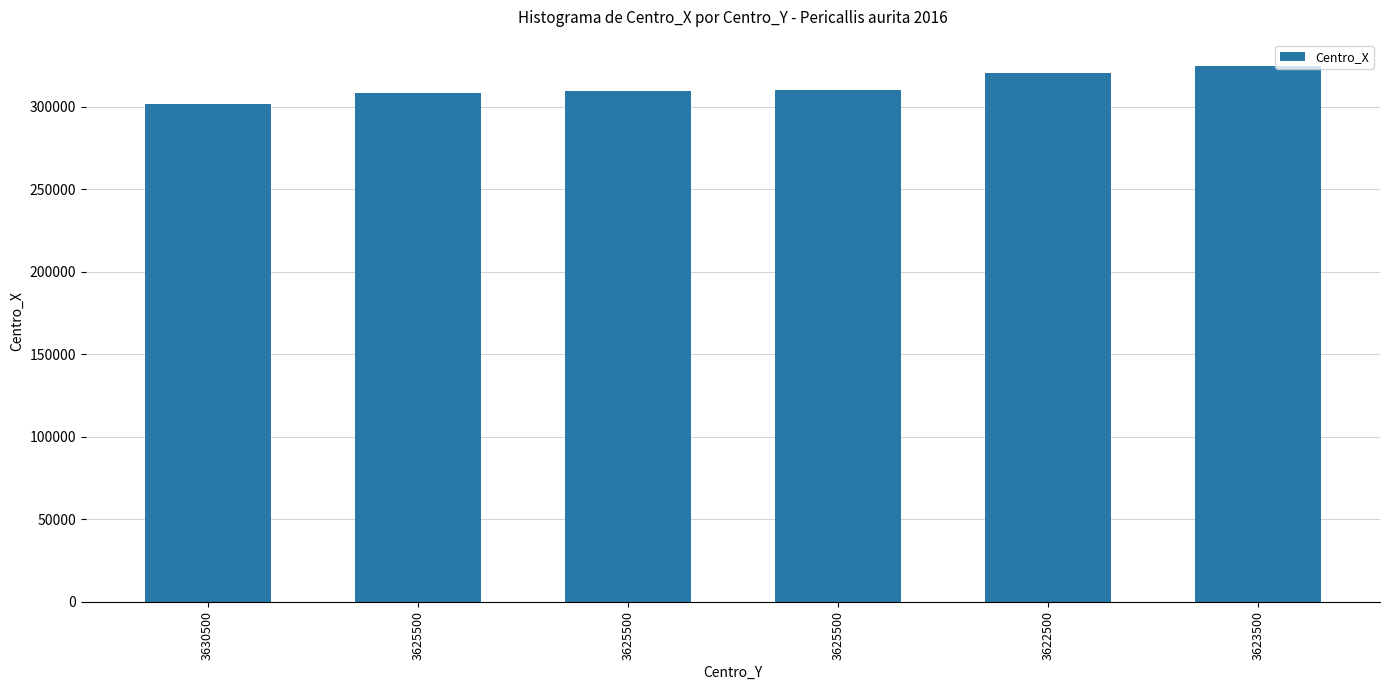

What is the average value?

312500